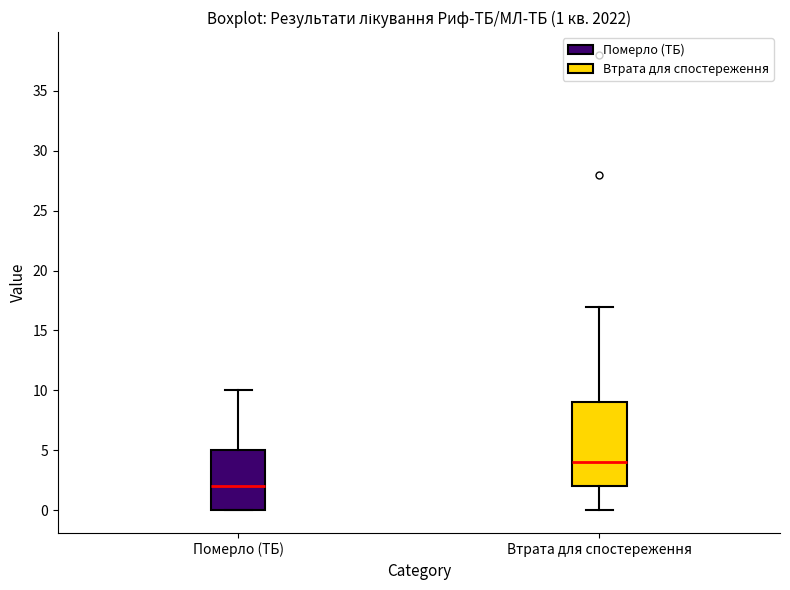

Which box is the tallest, from its lower edge to its upper edge?

Втрата для спостереження